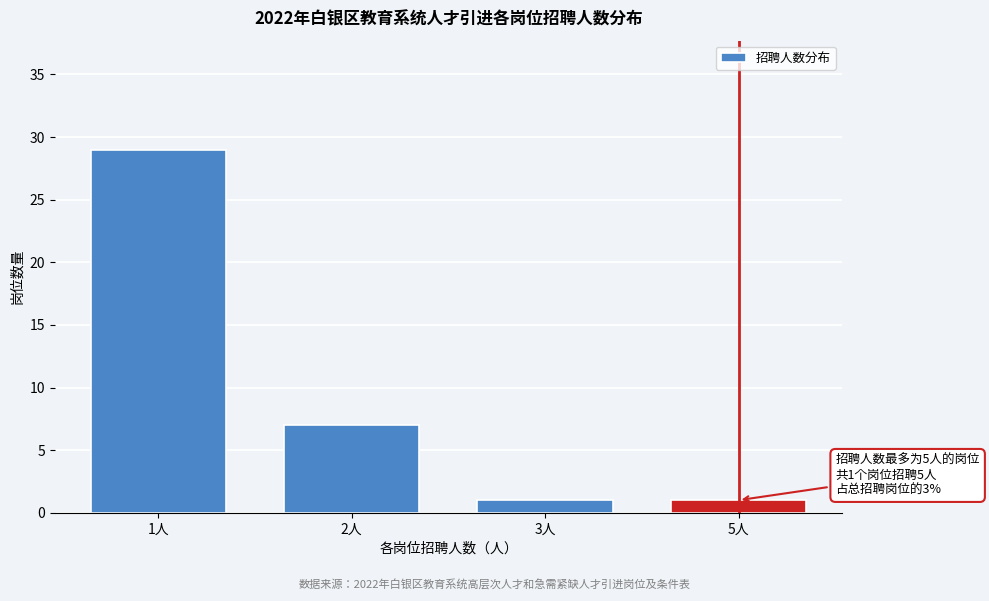

Reading left to right, list all the values displayed in this chart.

29	7	1	1